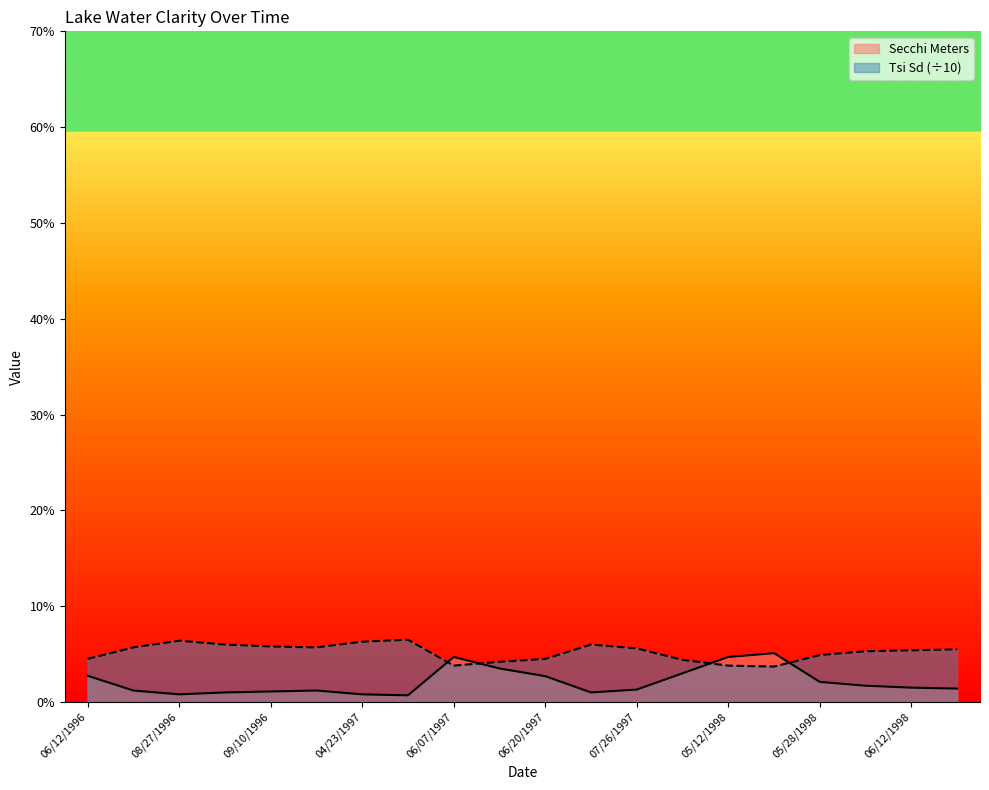

Between 08/27/1996 and 04/23/1997, which is larger?

08/27/1996